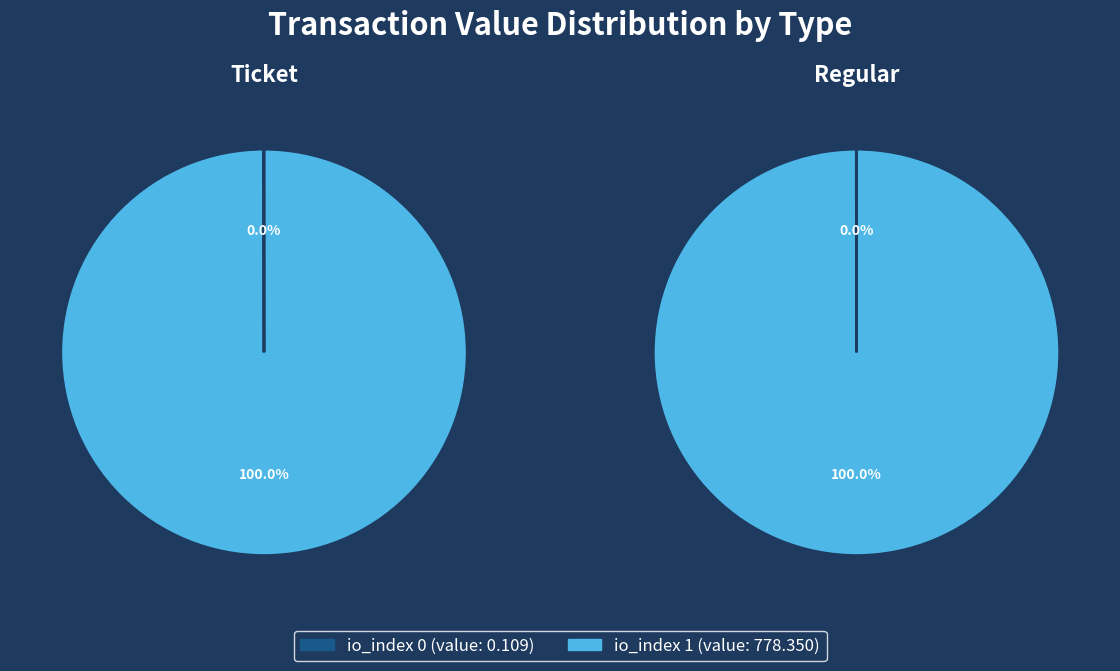

Do io_index 0 and io_index 1 together represent more than half of the pie?

Yes